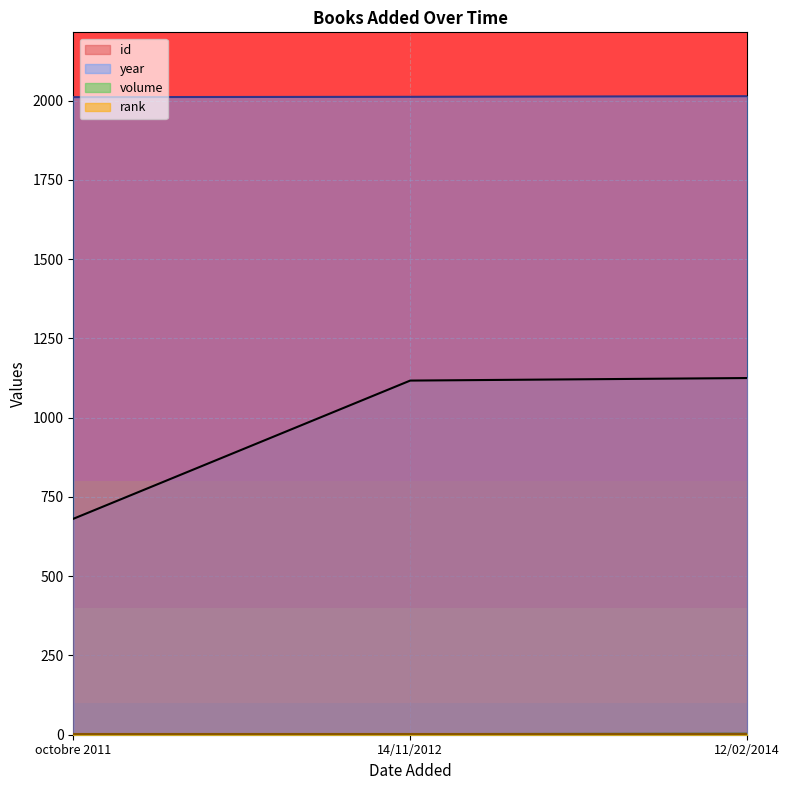

Which series has the largest total across all categories?

year